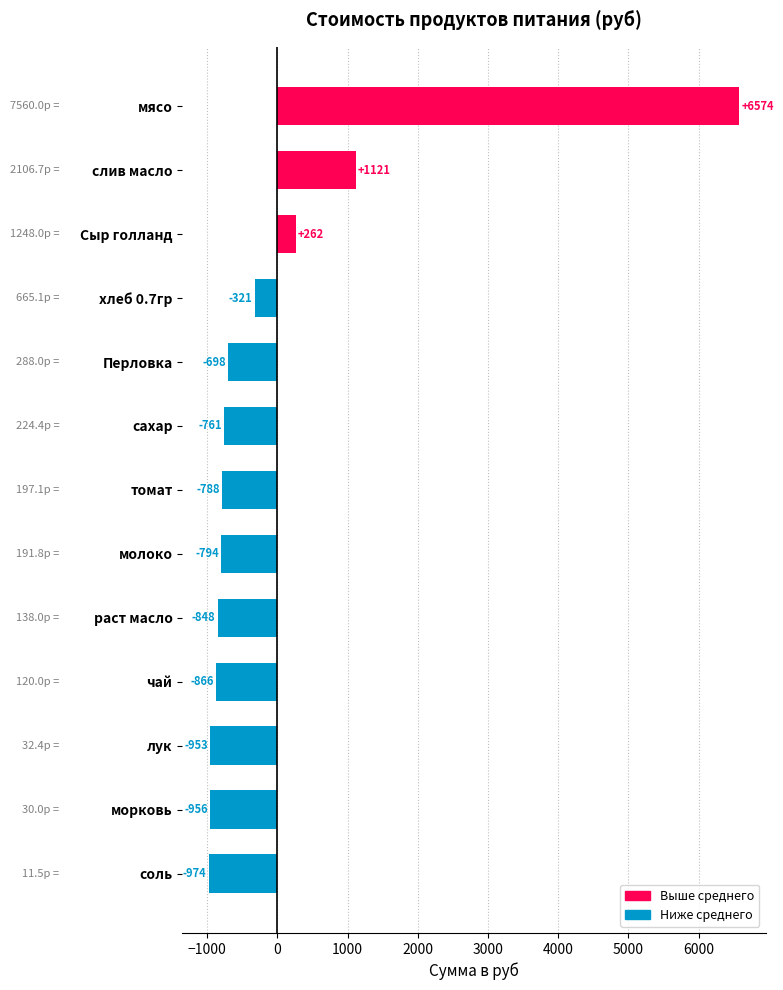

What is the smallest value displayed?

-974.1